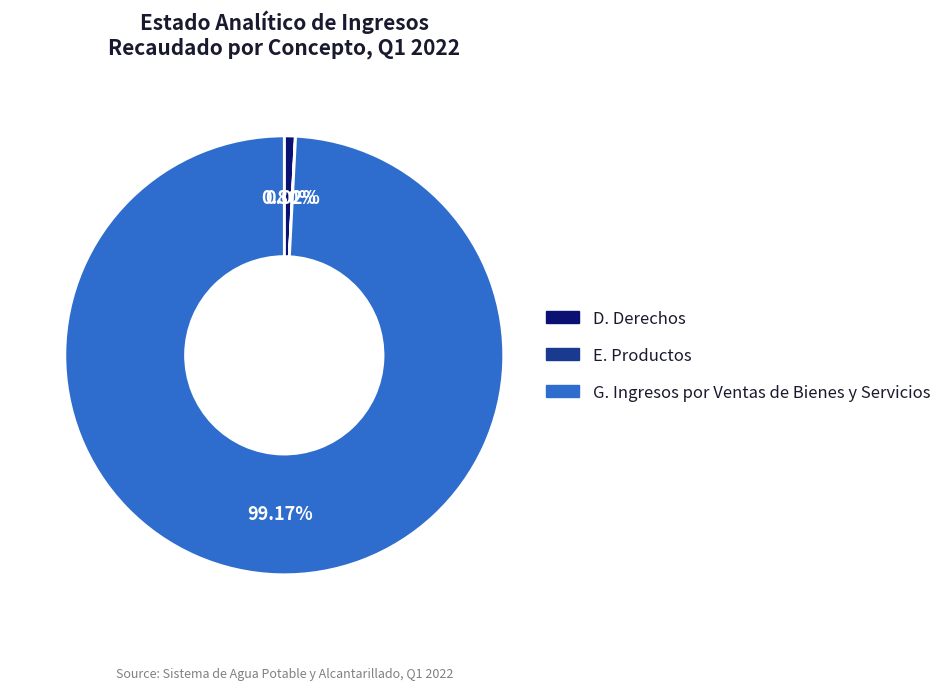

To the nearest percent, what is the average slice percentage?

33%